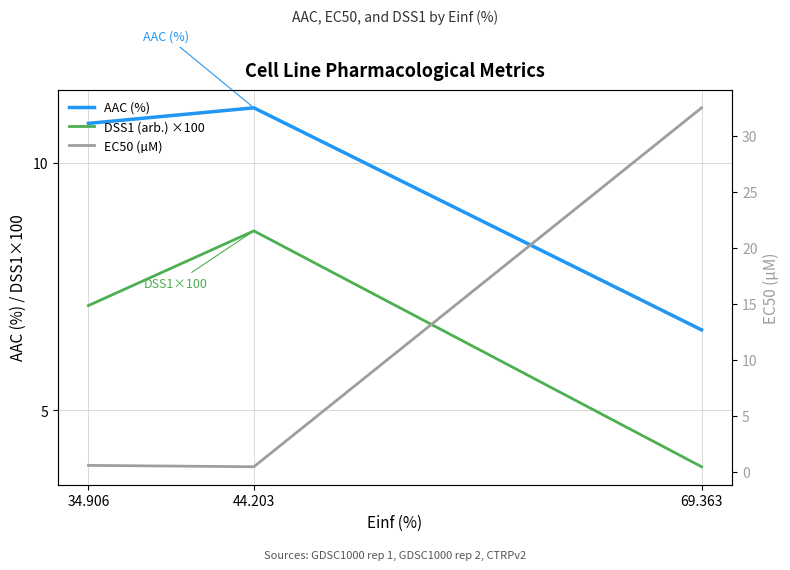

Read the EC50 (µM) value at 69.363.

32.5